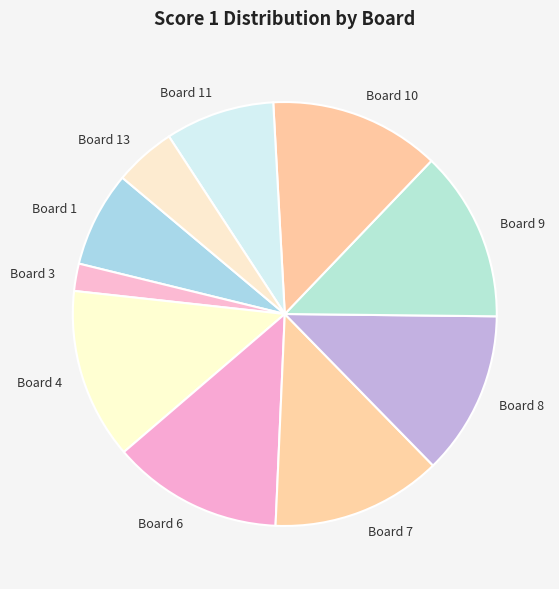

True or false: Board 4 accounts for 13% of the total.

True